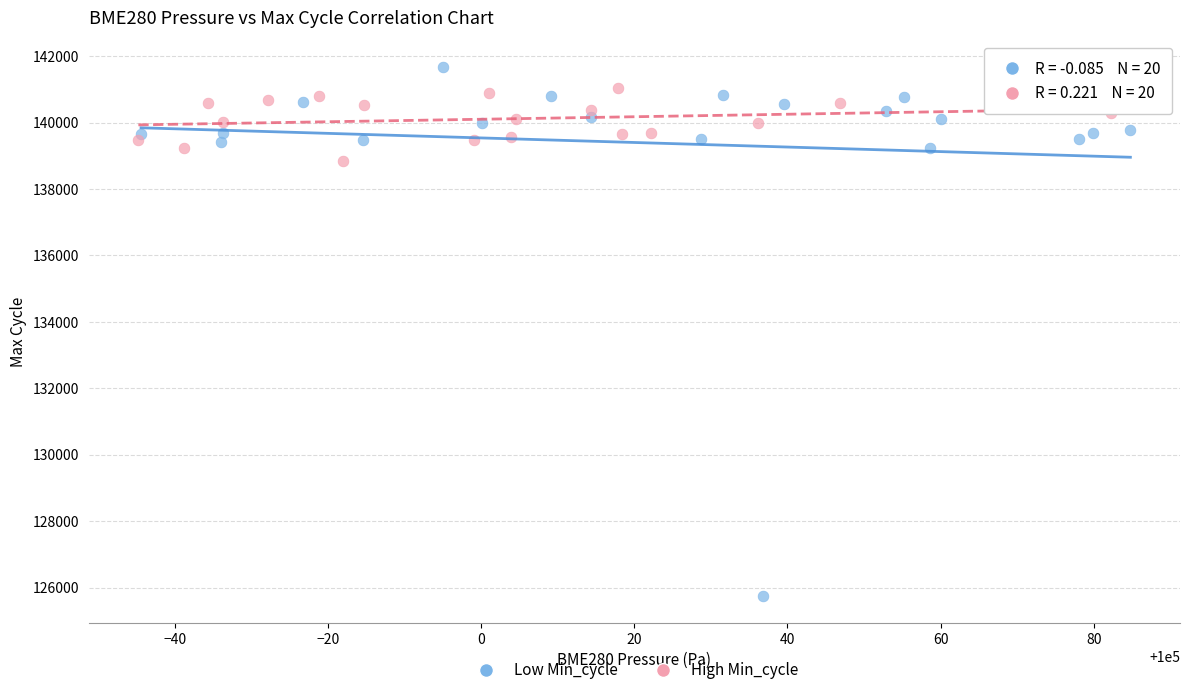

Which series has the widest spread of Y values?

Low Min_cycle